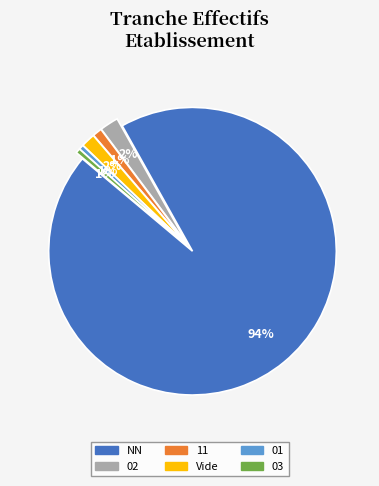

Which category accounts for the majority?

NN